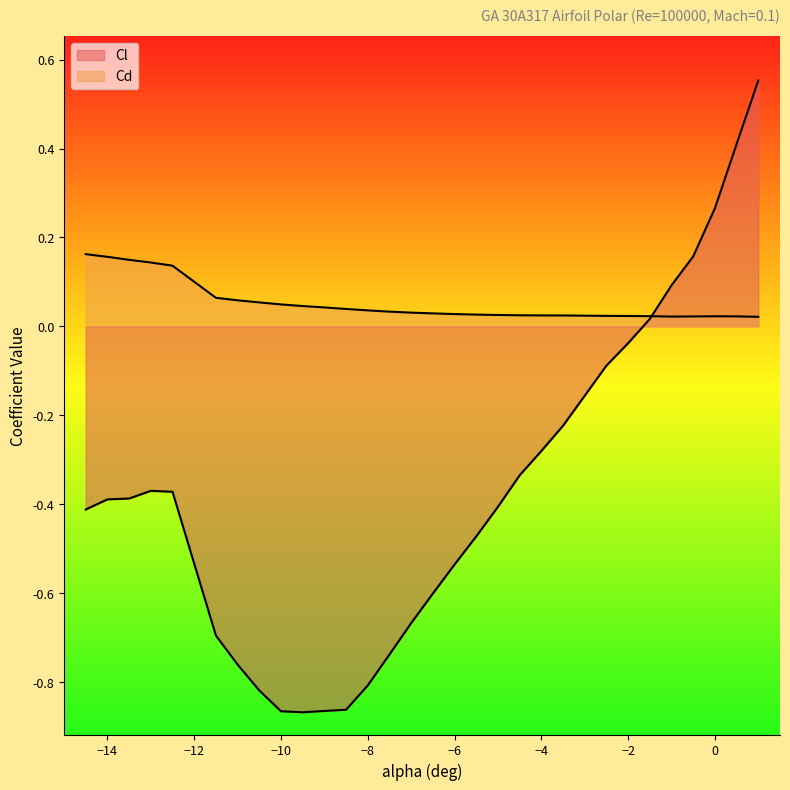

What is the total value across all series at -7.5?

-0.7